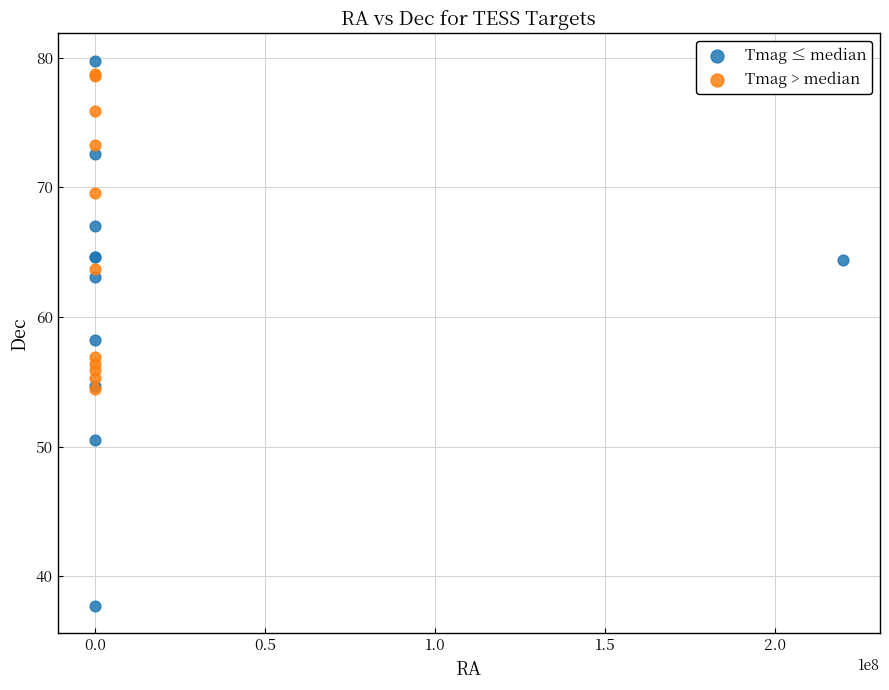

What are all the series names shown in the legend?

Tmag ≤ median, Tmag > median